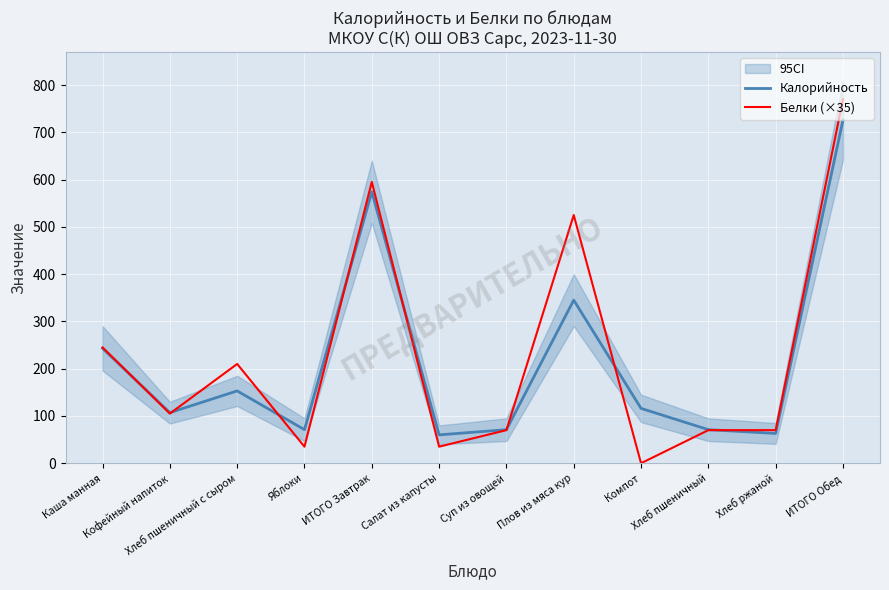

Count the number of categories in the chart.

12